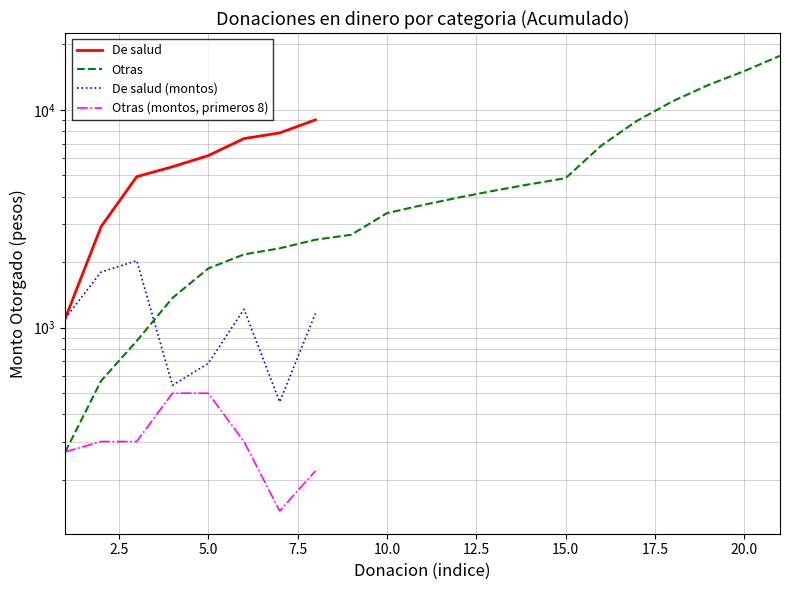

True or false: there are more than 0 points higher than both neighbors.

True